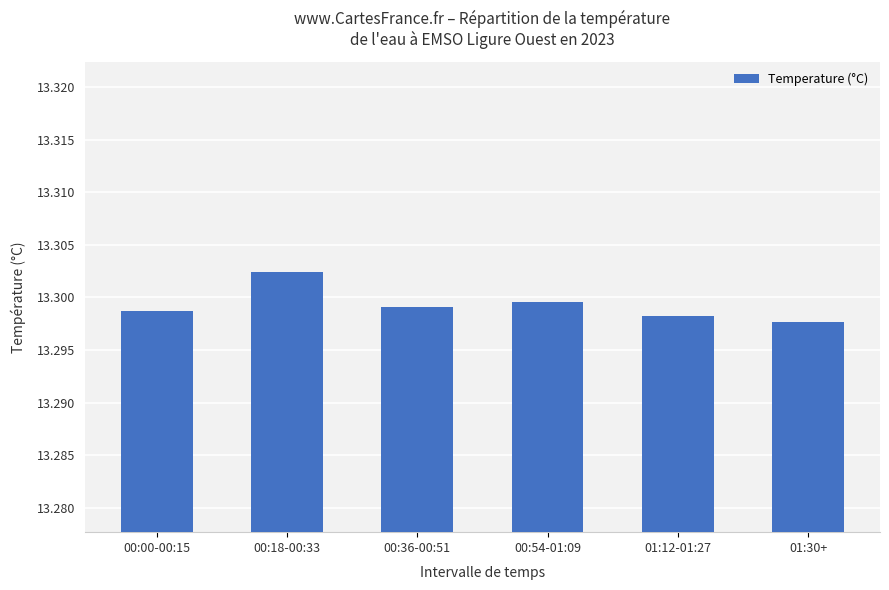

Where is the data nearest to the value 13?

01:30+